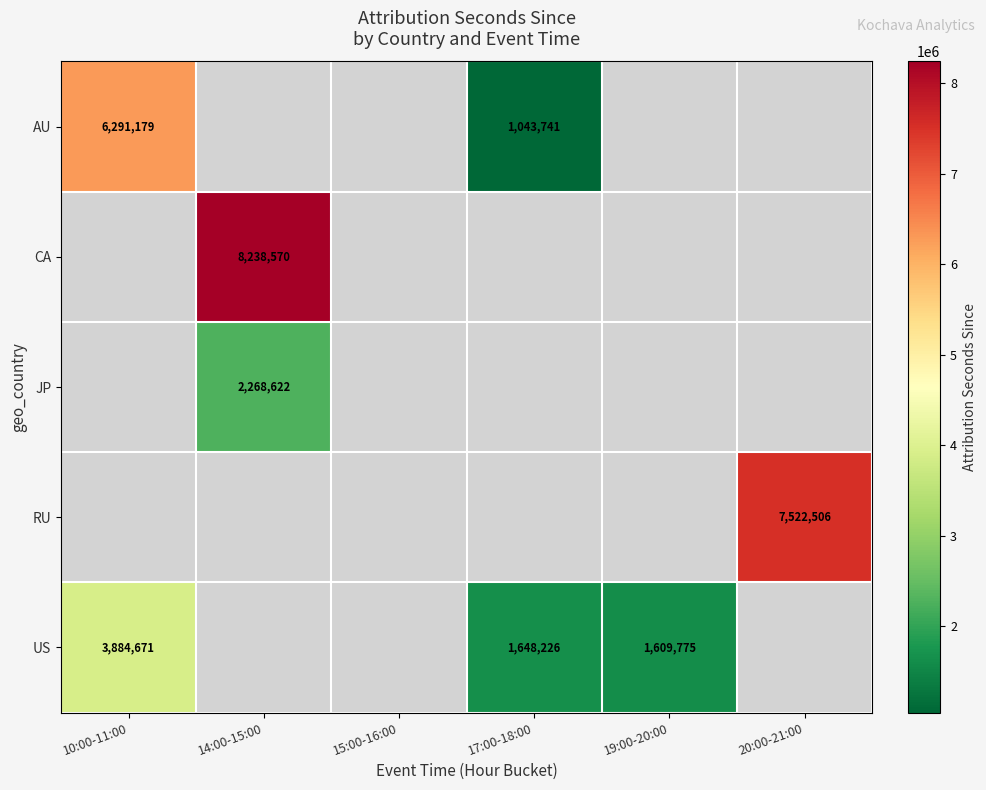

The value of AU at 10:00-11:00 is 6291179.0. True or false?

True